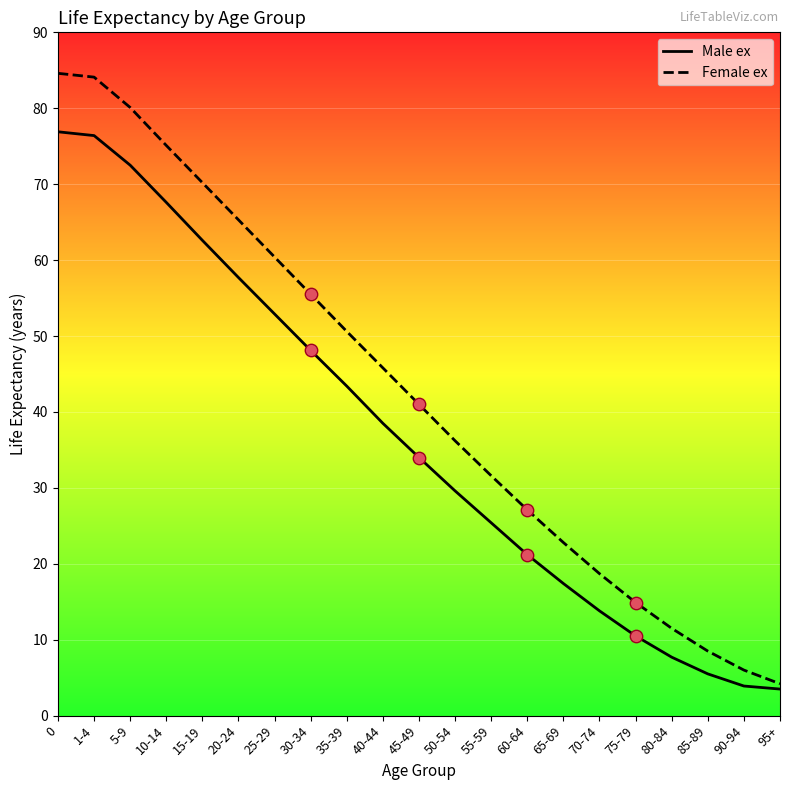

What is the difference between the highest and lowest values at 60-64?

5.9